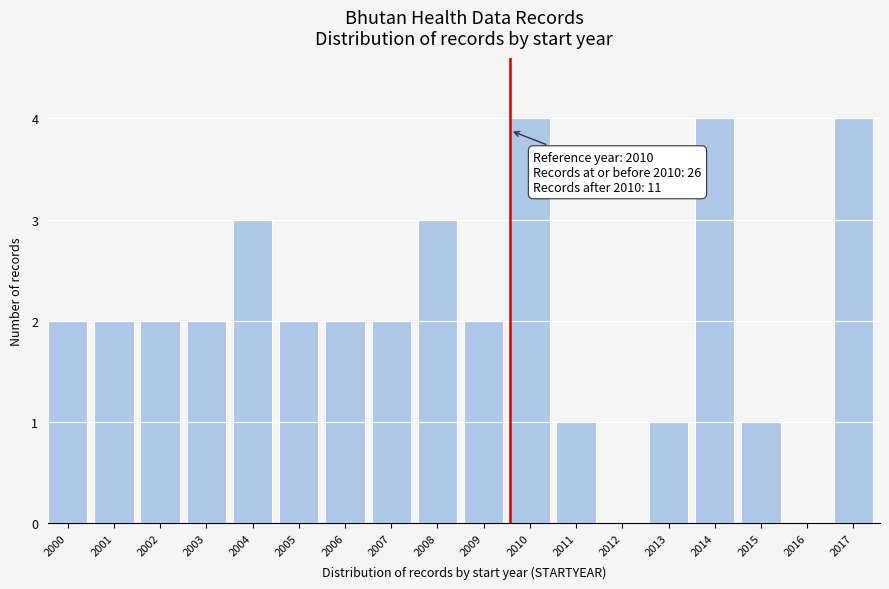

Reading left to right, what are all the values shown in this chart?

2000=2	2001=2	2002=2	2003=2	2004=3	2005=2	2006=2	2007=2	2008=3	2009=2	2010=4	2011=1	2012=0	2013=1	2014=4	2015=1	2016=0	2017=4